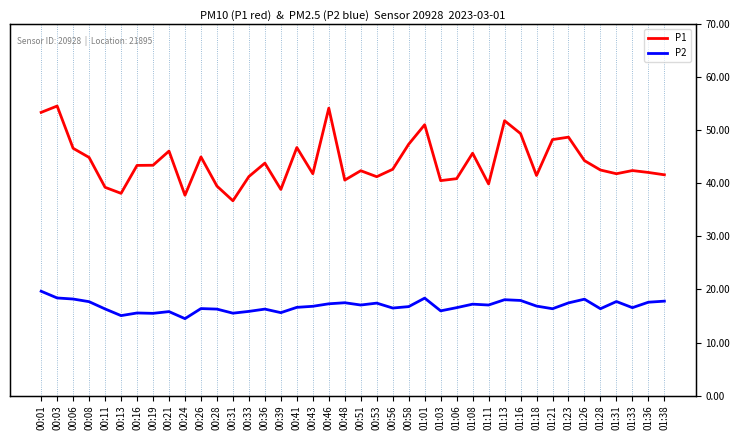

Which series changed the most between 00:53 and 01:33?

P1